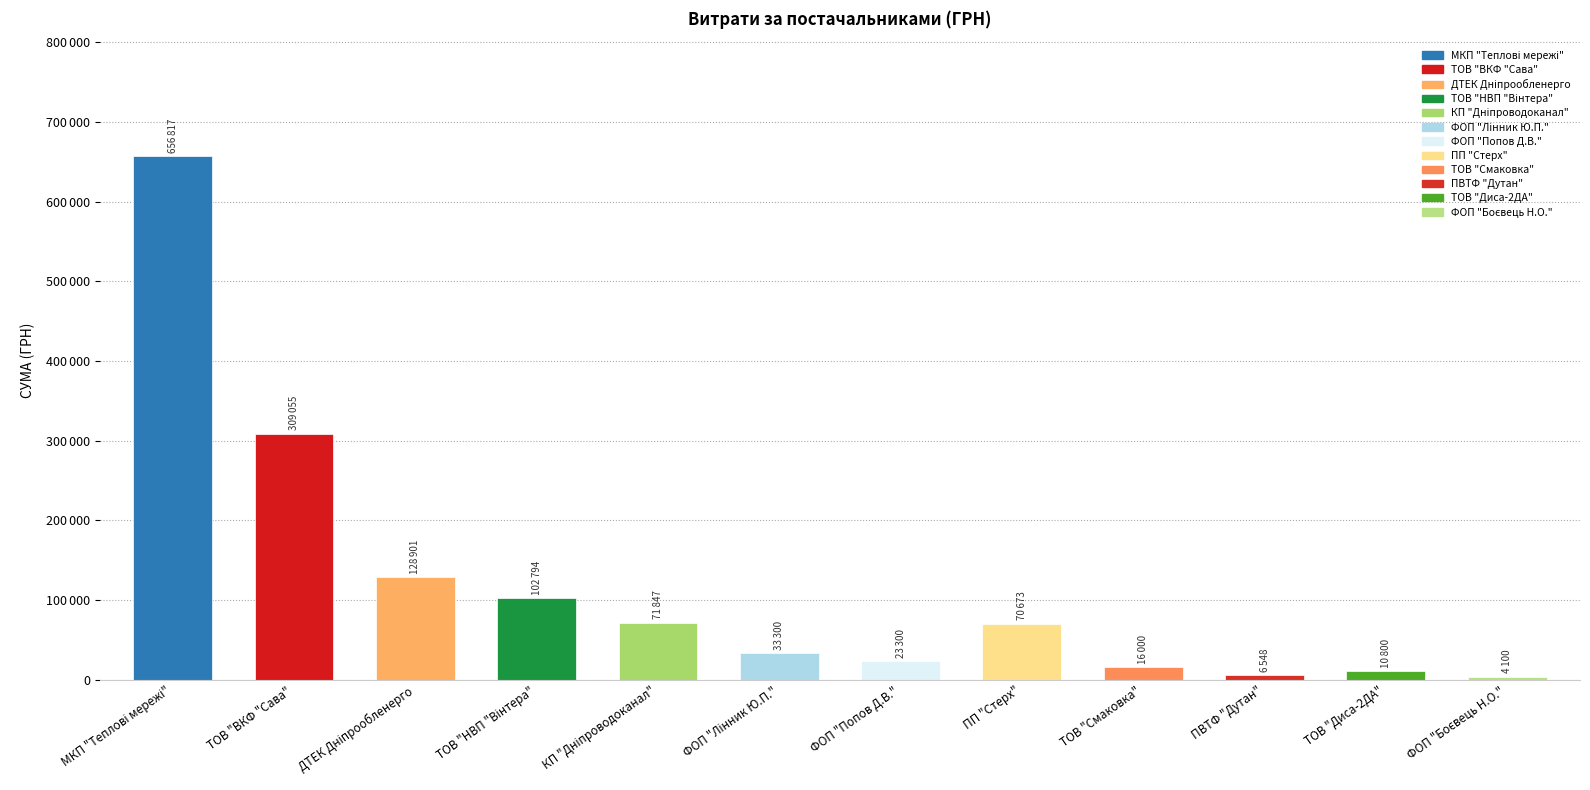

Which category has the highest value across all series?

МКП "Теплові мережі"